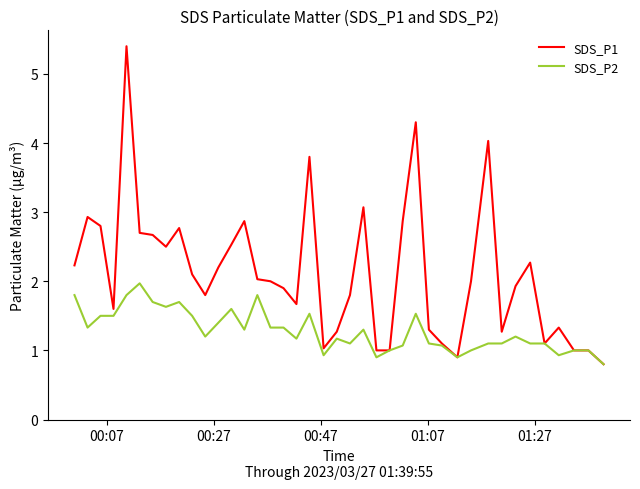

Which series has the widest spread of values?

SDS_P1